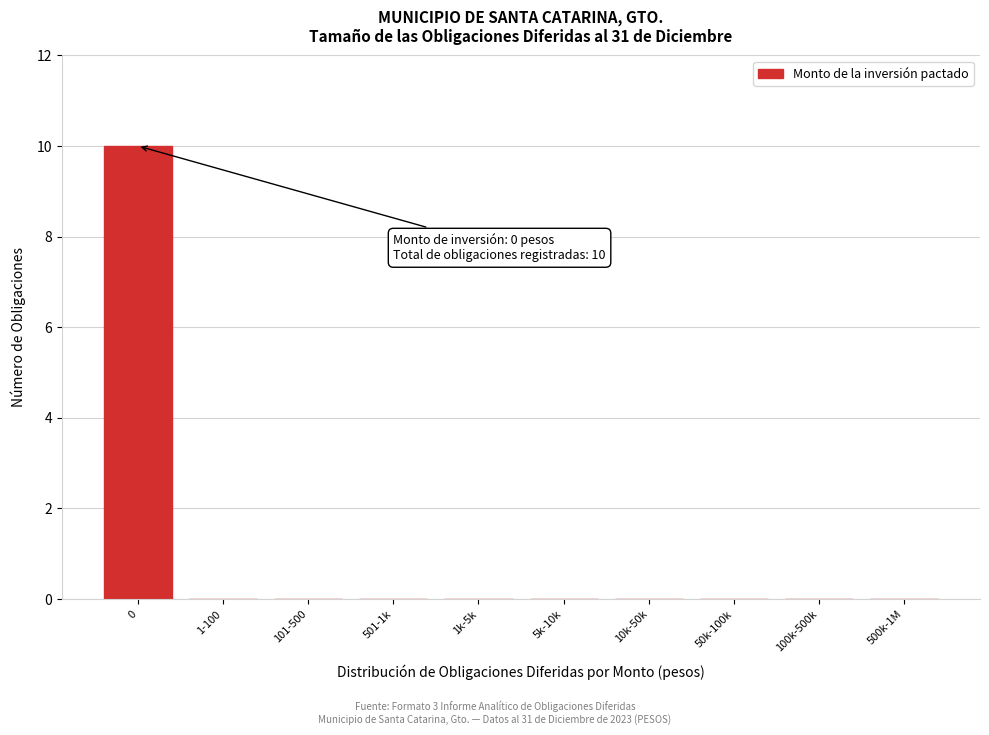

Reading right to left, extract all data points from this chart.

500k-1M=0	100k-500k=0	50k-100k=0	10k-50k=0	5k-10k=0	1k-5k=0	501-1k=0	101-500=0	1-100=0	0=10